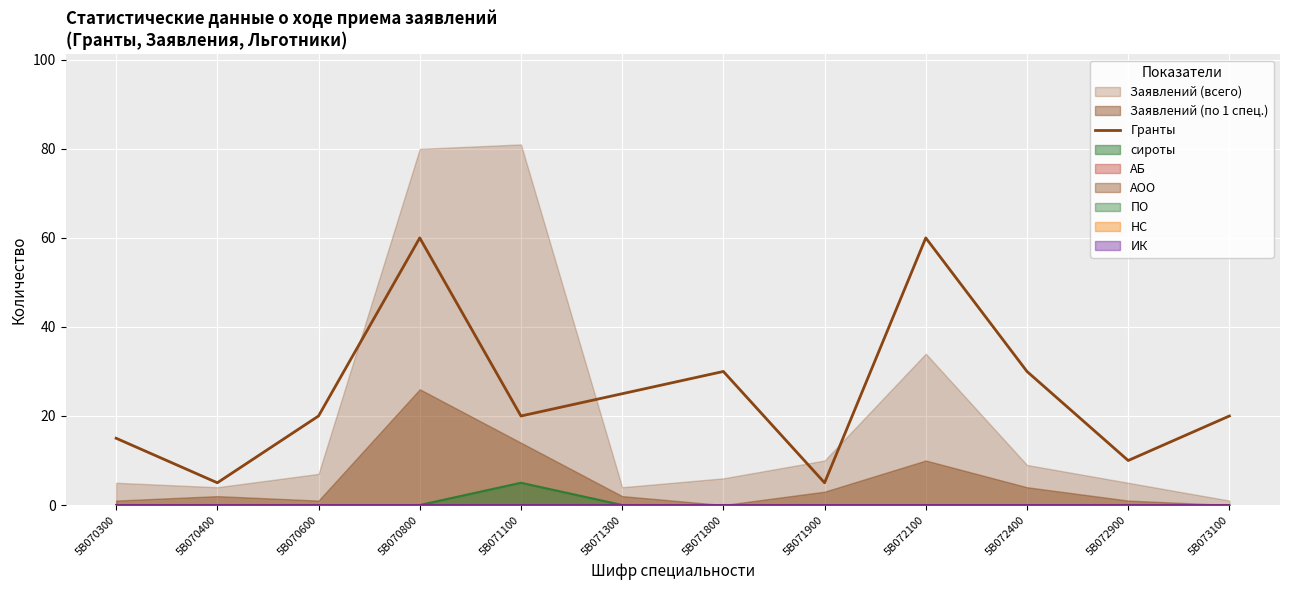

How many interior local peaks (higher than both neighbors) does the data have?

3